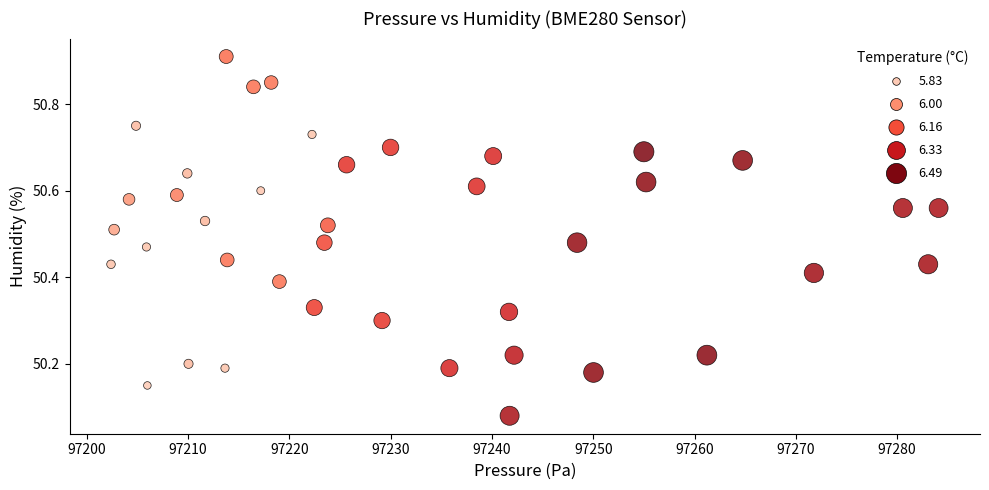

What is the range of X values (max minus min)?

81.7